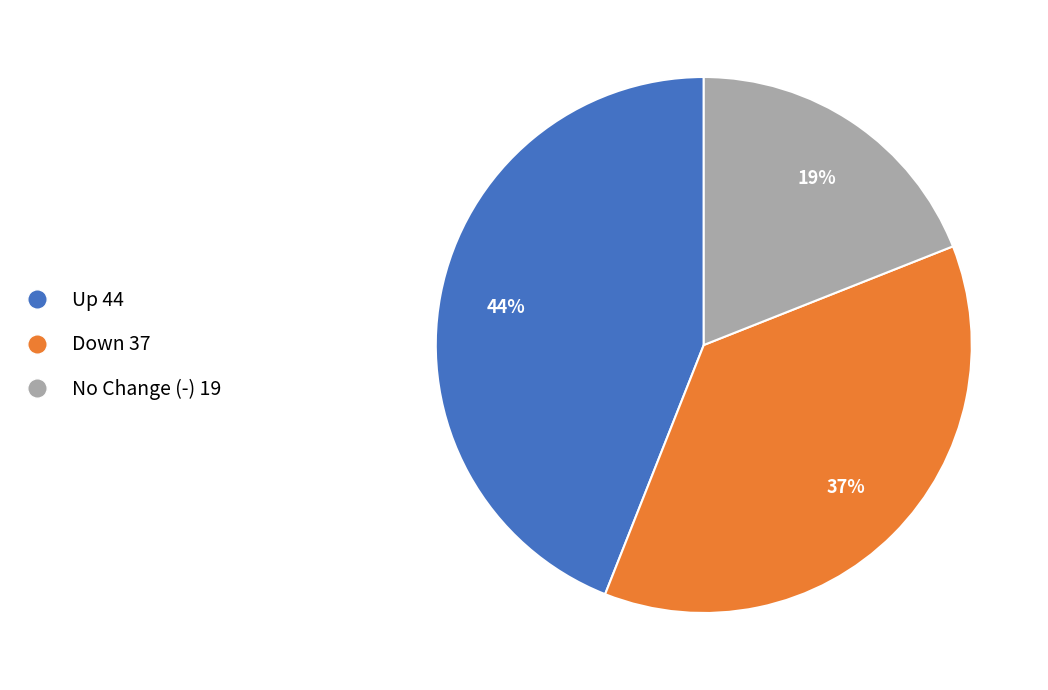

Which slice is the smallest?

No Change (-) 19